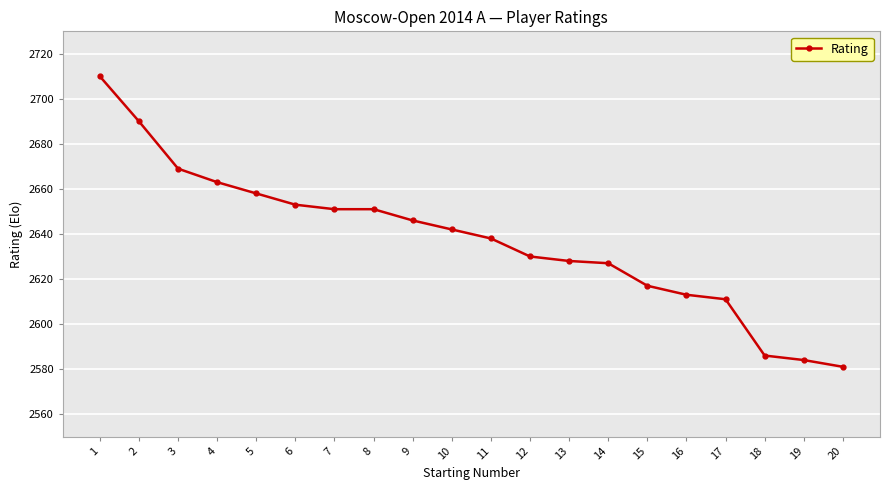

At which category does the chart reach its minimum across all series?

20